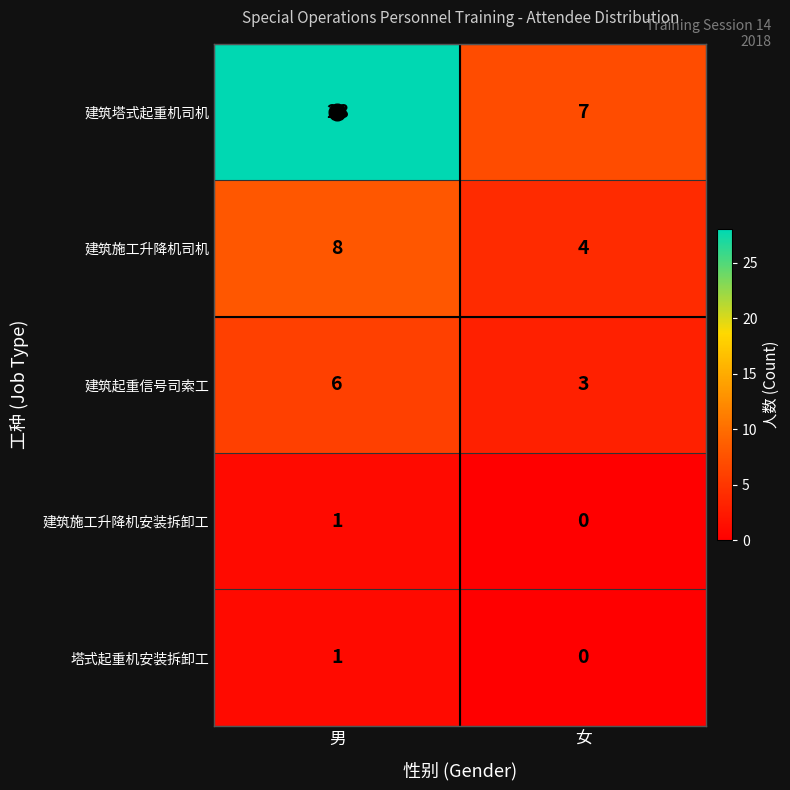

True or false: 建筑起重信号司索工 has a value of 4 at 男.

False